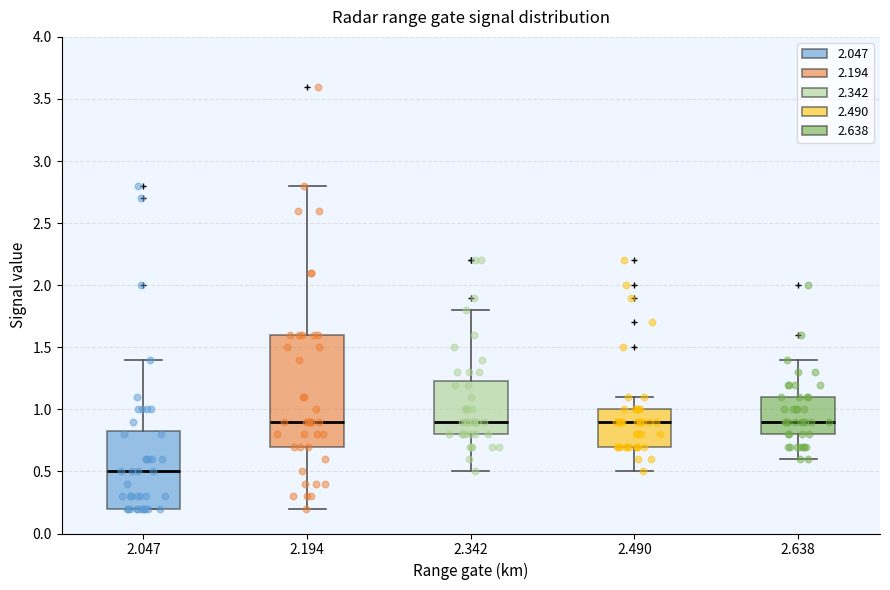

Reading left to right, transcribe this box plot: for each box, give where its median line is, the range the box spans, and where its two whiskers end, as read against the y-axis. The values are not printed on the chart, so give them approximately, as read against the axis.

2.047: median 0.50, box 0.20 to 0.85, whiskers 0.20 to 1.40
2.194: median 0.90, box 0.70 to 1.60, whiskers 0.20 to 2.80
2.342: median 0.90, box 0.80 to 1.25, whiskers 0.50 to 1.80
2.490: median 0.90, box 0.70 to 1.00, whiskers 0.50 to 1.10
2.638: median 0.90, box 0.80 to 1.10, whiskers 0.60 to 1.40